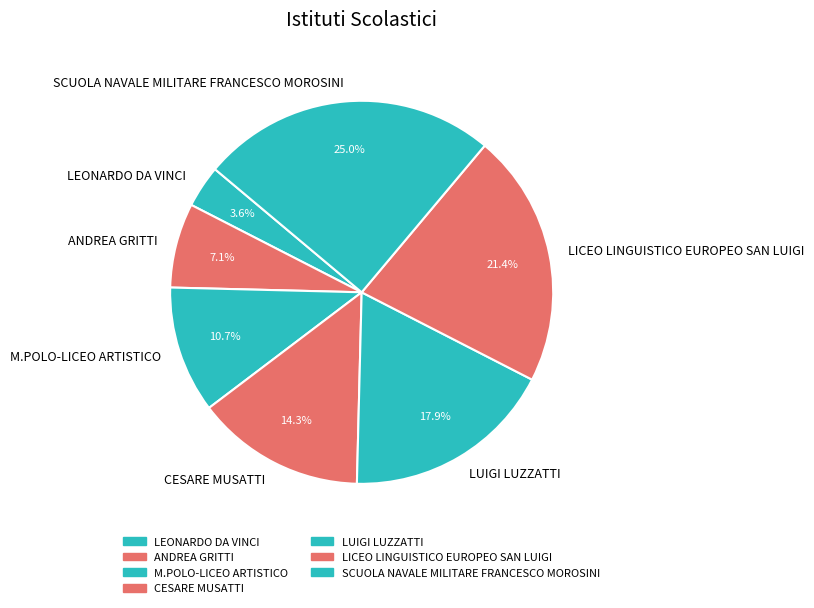

Between CESARE MUSATTI and LEONARDO DA VINCI, which is larger?

CESARE MUSATTI